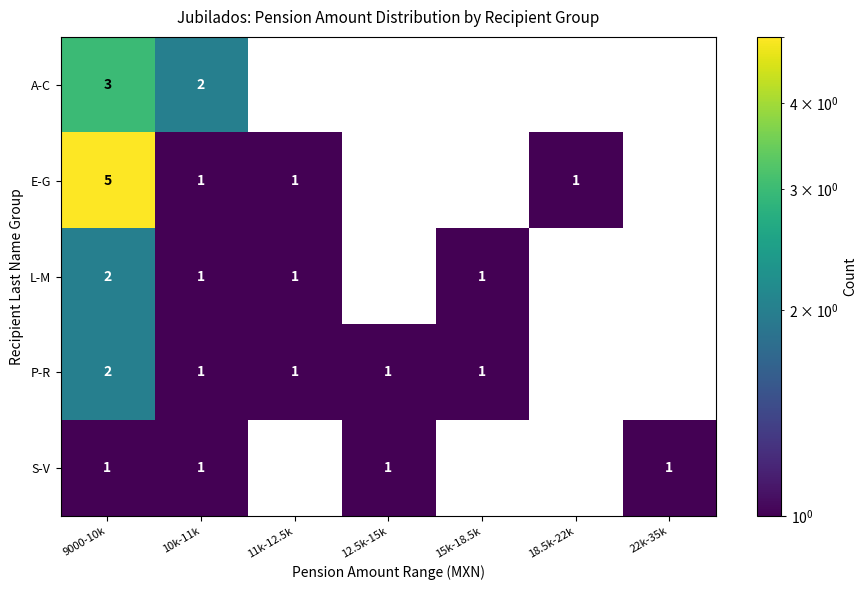

The A-C series shows 3 at 9000-10k. True or false?

True